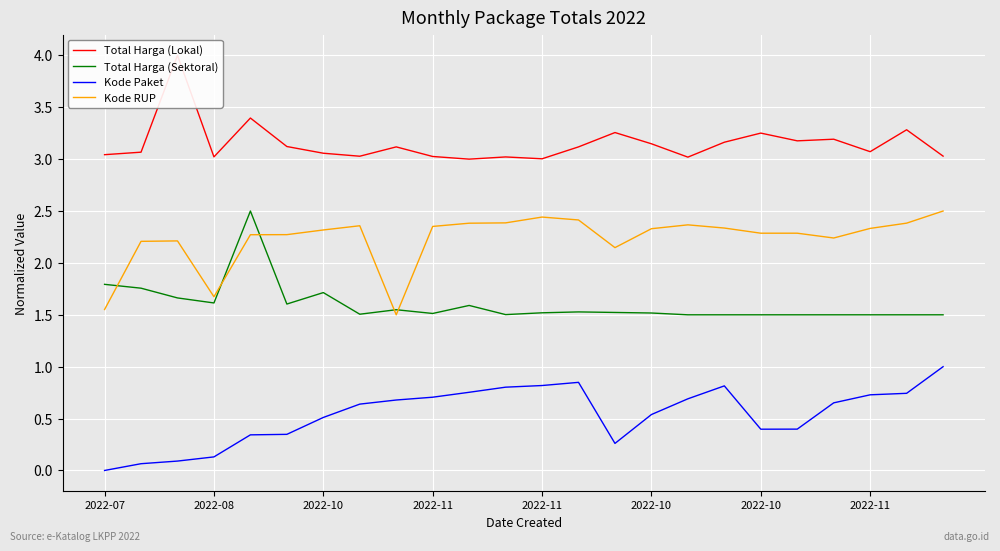

The Kode Paket series shows 0.2 at 2022-11. True or false?

False